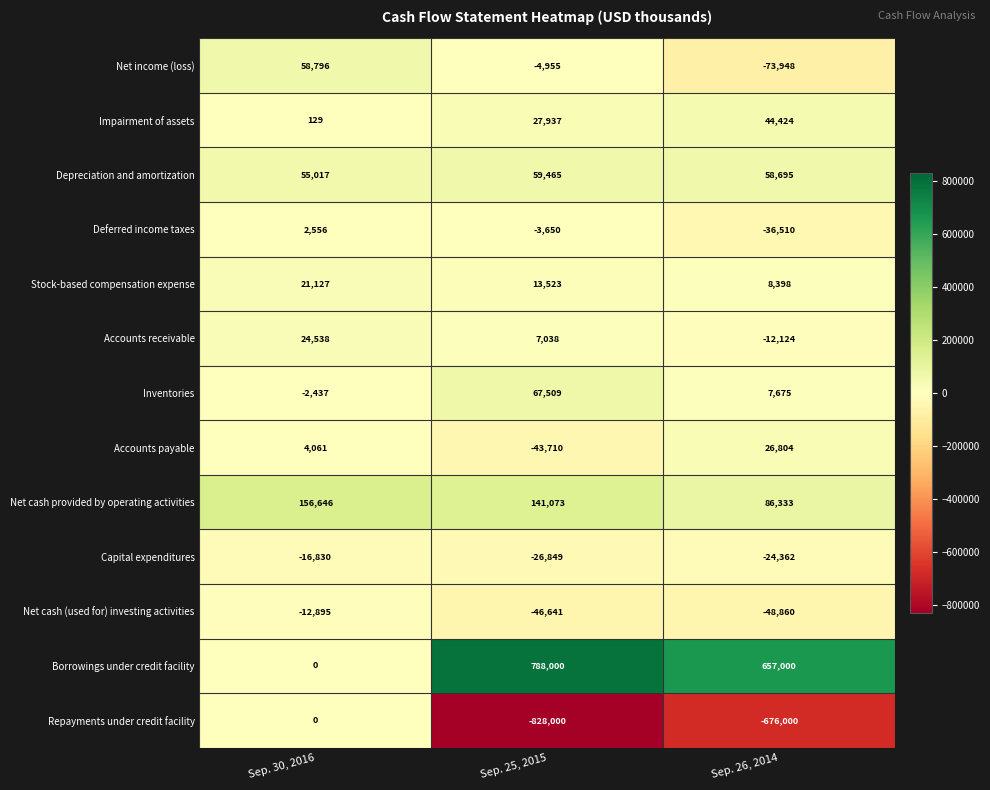

Which series has the largest total across all categories?

Borrowings under credit facility